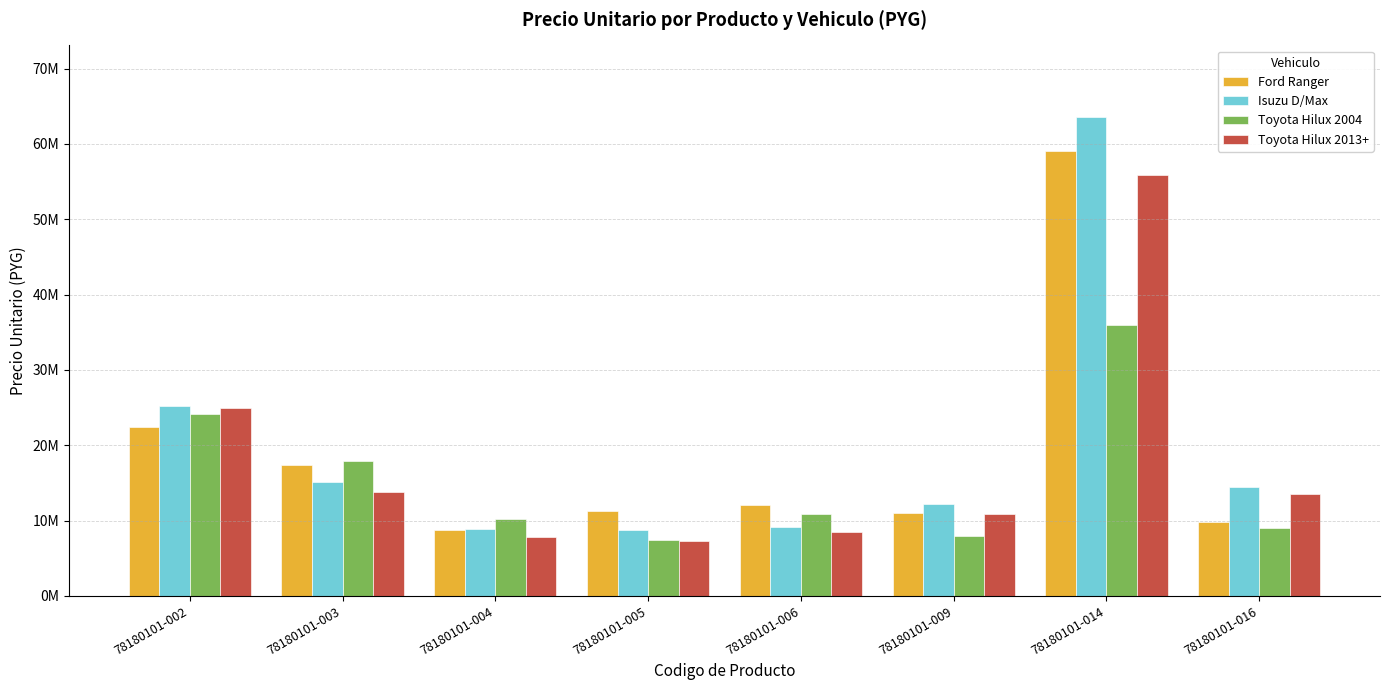

What is the minimum value for Isuzu D/Max?

8789667